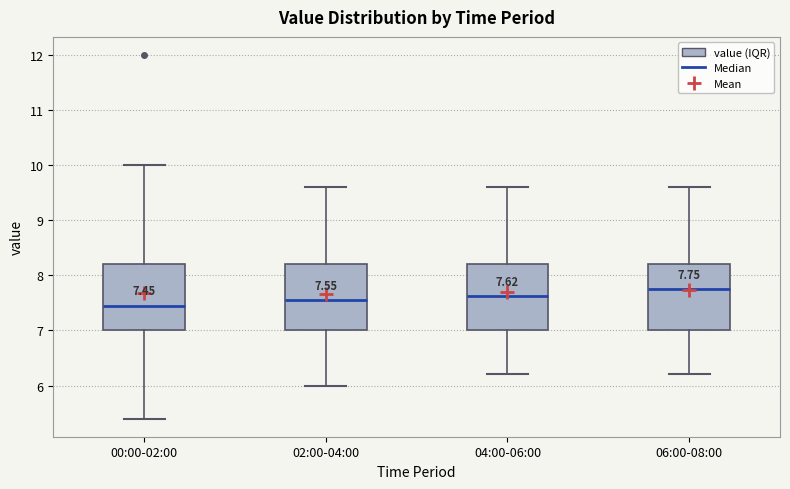

Which box's median line is the highest?

06:00-08:00